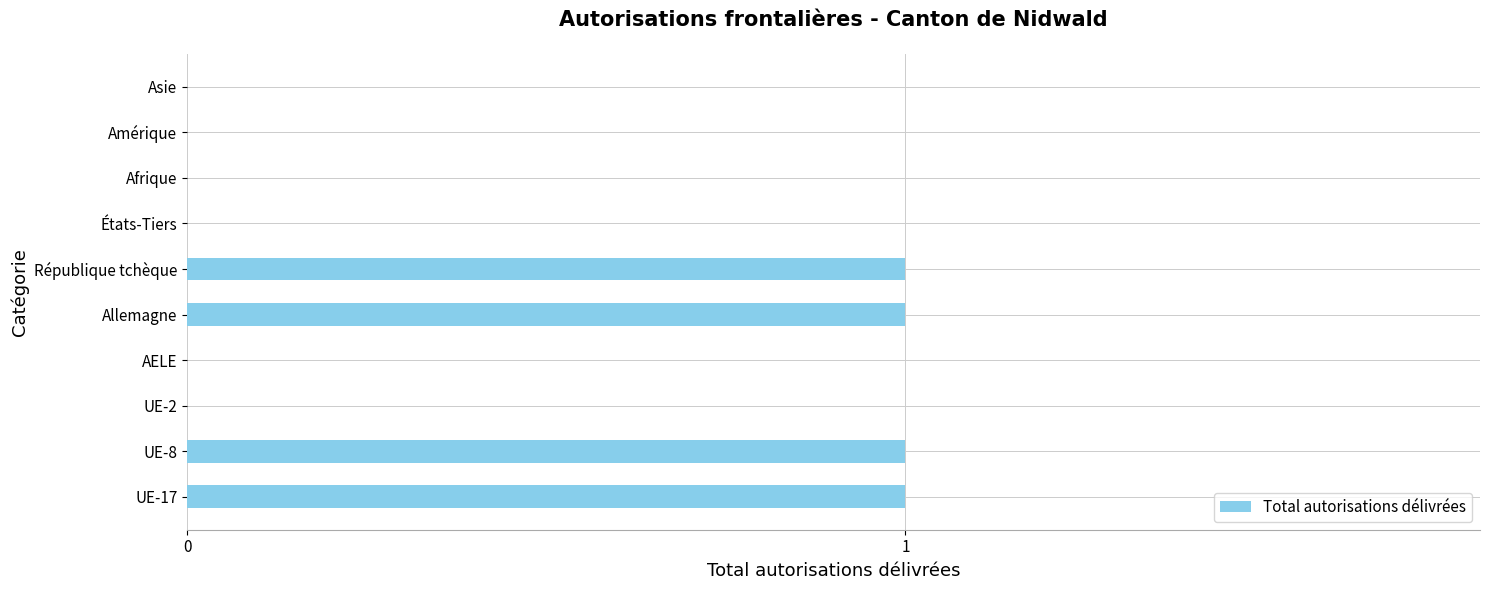

What is the sum of all values?

4